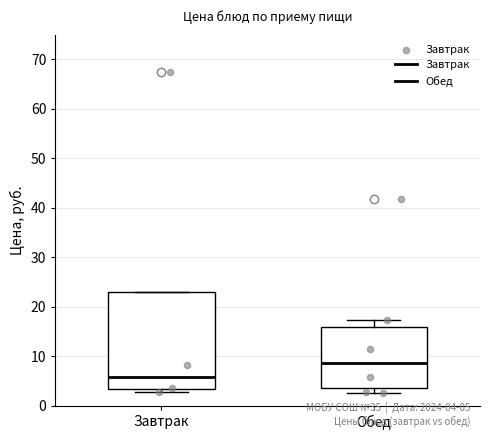

Reading left to right, read every box against the y-axis: the position of its median line, the range the box covers, and the ends of its whiskers. The values are not printed on the chart, so give them approximately, as read against the axis.

Завтрак: median 6, box 3 to 23, whiskers 3 (just below the box's lower edge) to 23
Обед: median 9, box 4 to 16, whiskers 3 to 17